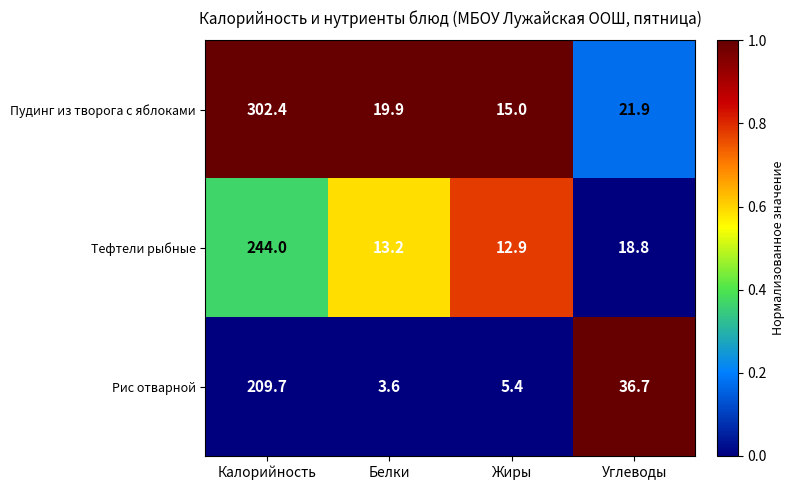

List the series in order of their peak value, lowest first.

Рис отварной, Тефтели рыбные, Пудинг из творога с яблоками